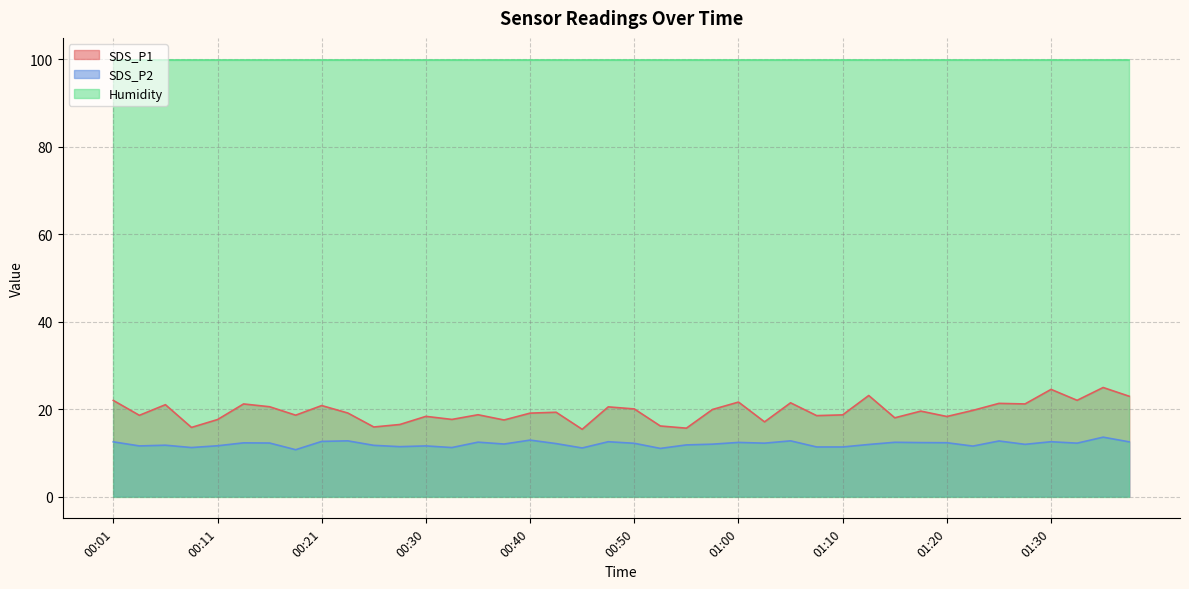

What is the highest value of the SDS_P2 series?

13.6